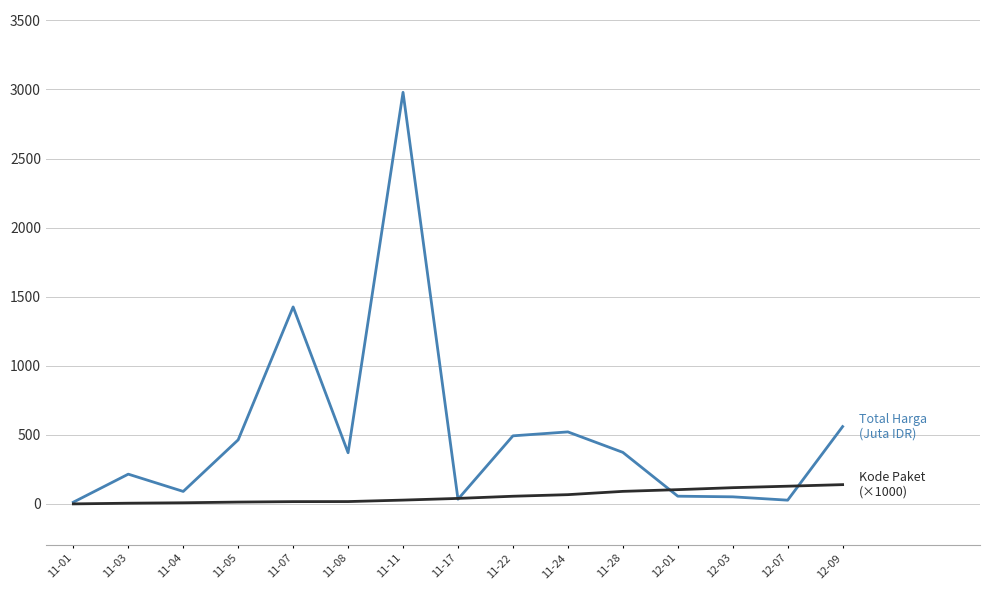

Is this an area chart (filled region under the line)?

No